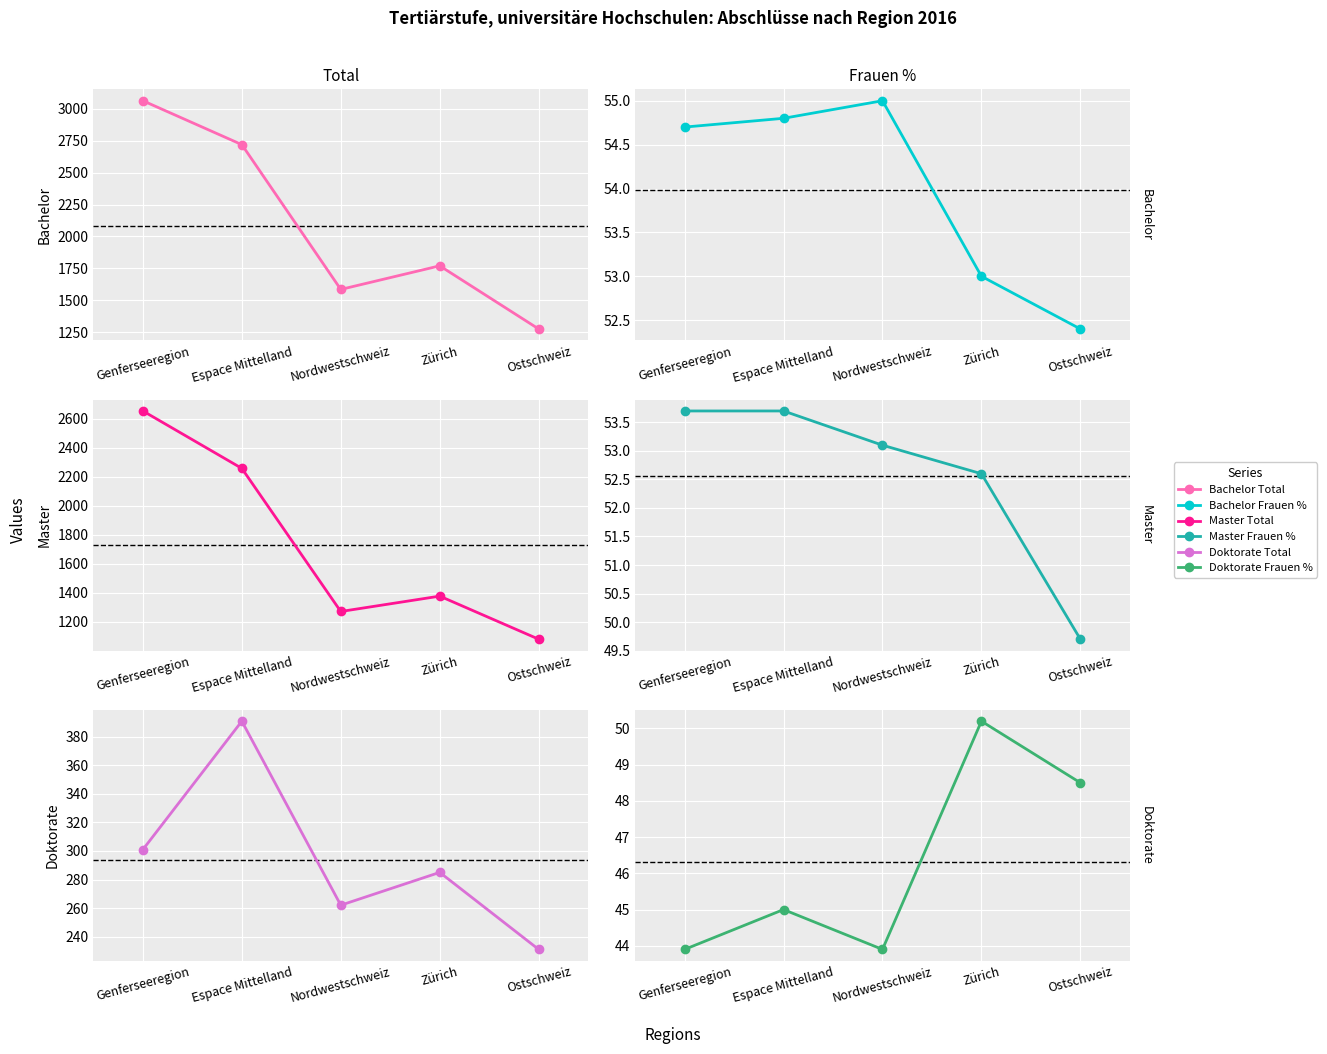

What is the total value across all series at Nordwestschweiz?

3271.0